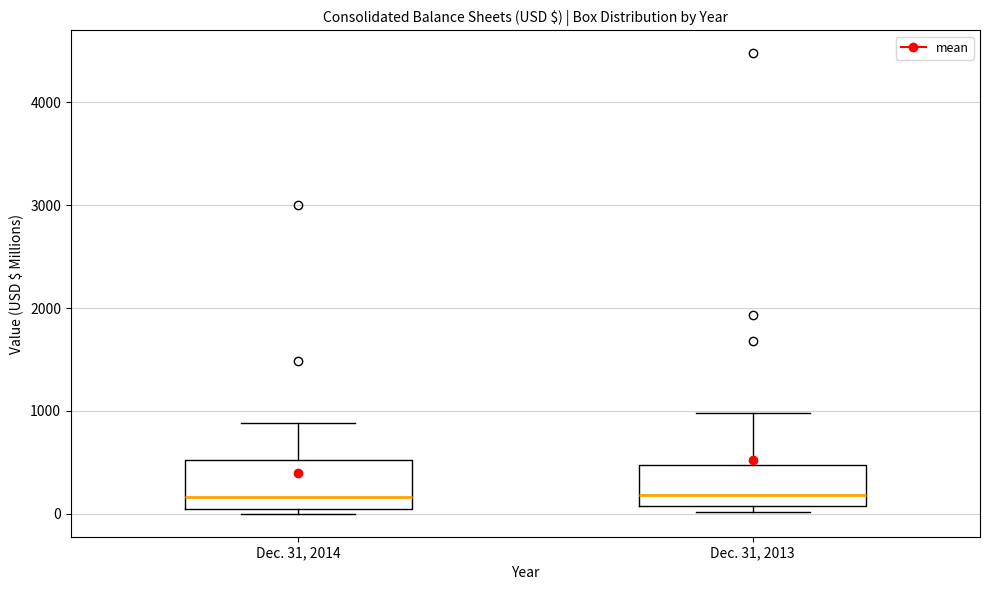

Reading left to right, transcribe this box plot: for each box, give where its median line is, the range the box spans, and where its two whiskers end, as read against the y-axis. The values are not printed on the chart, so give them approximately, as read against the axis.

Dec. 31, 2014: median 200, box 100 to 500, whiskers 0 to 900
Dec. 31, 2013: median 200, box 100 to 500, whiskers 0 to 1000